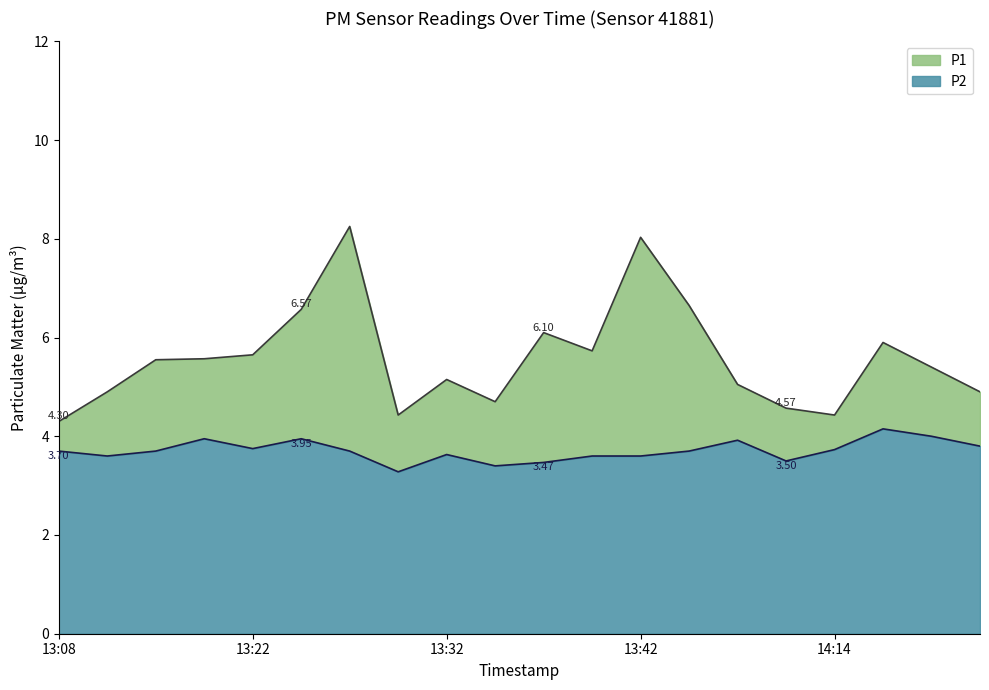

In P1, how many points are lower than both neighbors (excluding endpoints)?

4